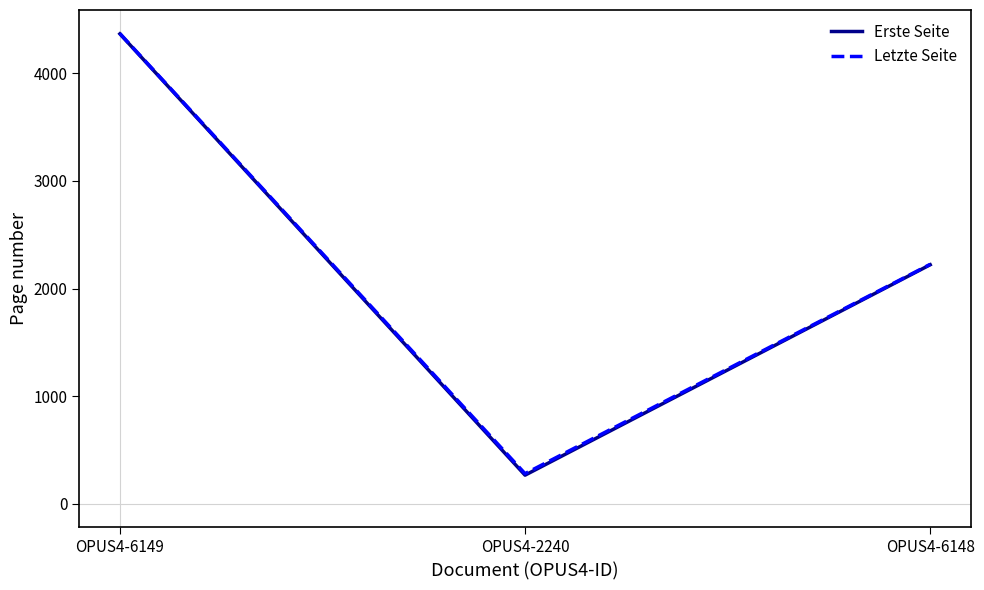

Where is Letzte Seite nearest to the value 2324?

OPUS4-6148